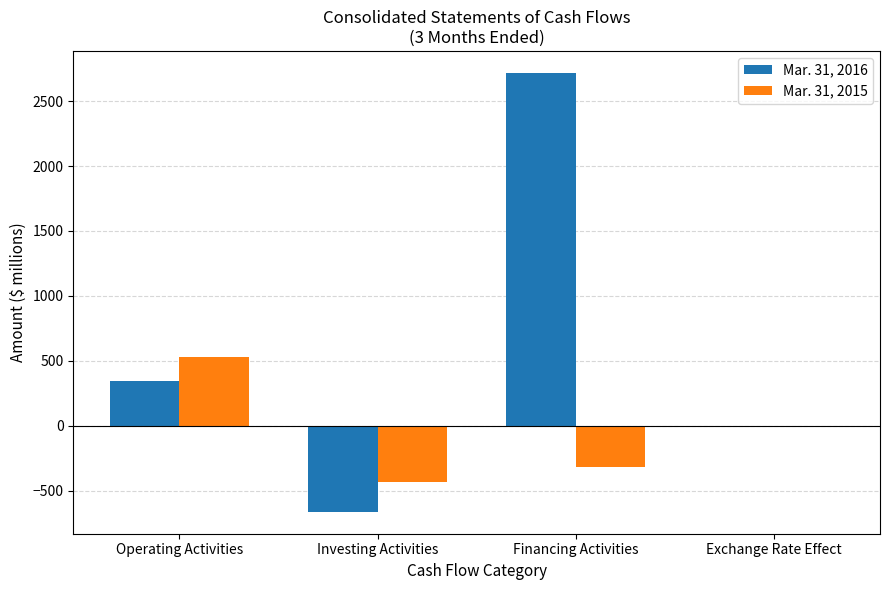

Reading left to right, transcribe all the data shown in this chart.

Mar. 31, 2016: Operating Activities=346	Investing Activities=-662	Financing Activities=2717	Exchange Rate Effect=2
Mar. 31, 2015: Operating Activities=531	Investing Activities=-430	Financing Activities=-314	Exchange Rate Effect=-5